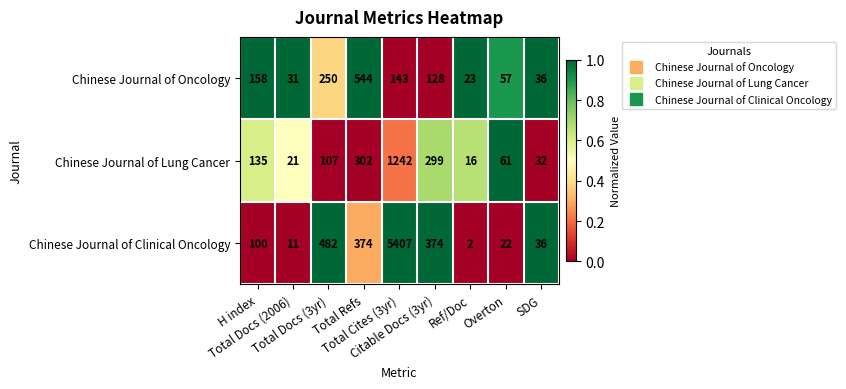

Rank the series by their maximum value, from highest to lowest.

Chinese Journal of Clinical Oncology, Chinese Journal of Lung Cancer, Chinese Journal of Oncology